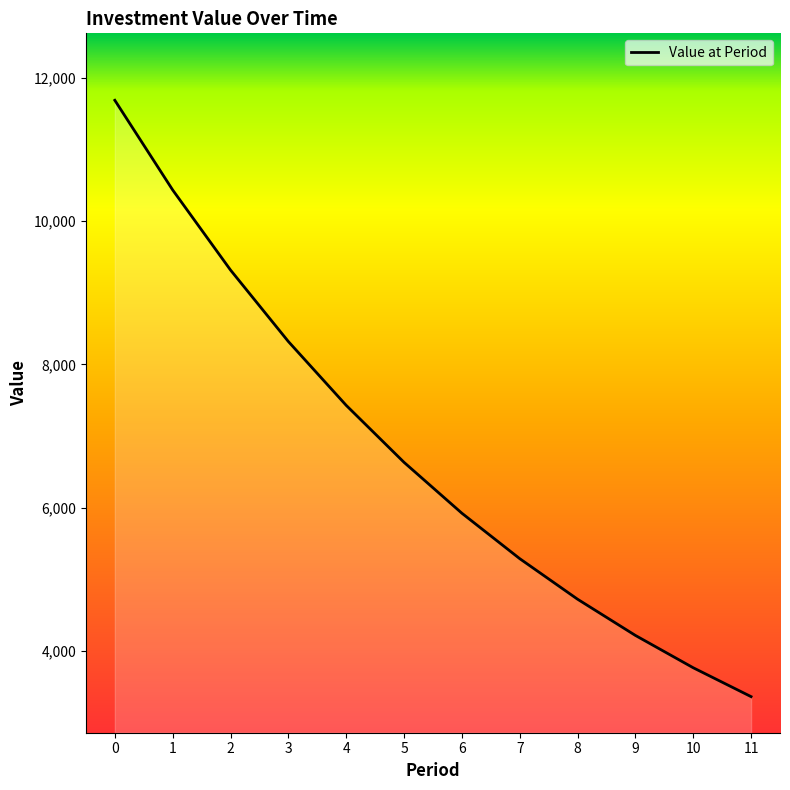

What is the ratio of the value at 0 to the value at 1?

1.1